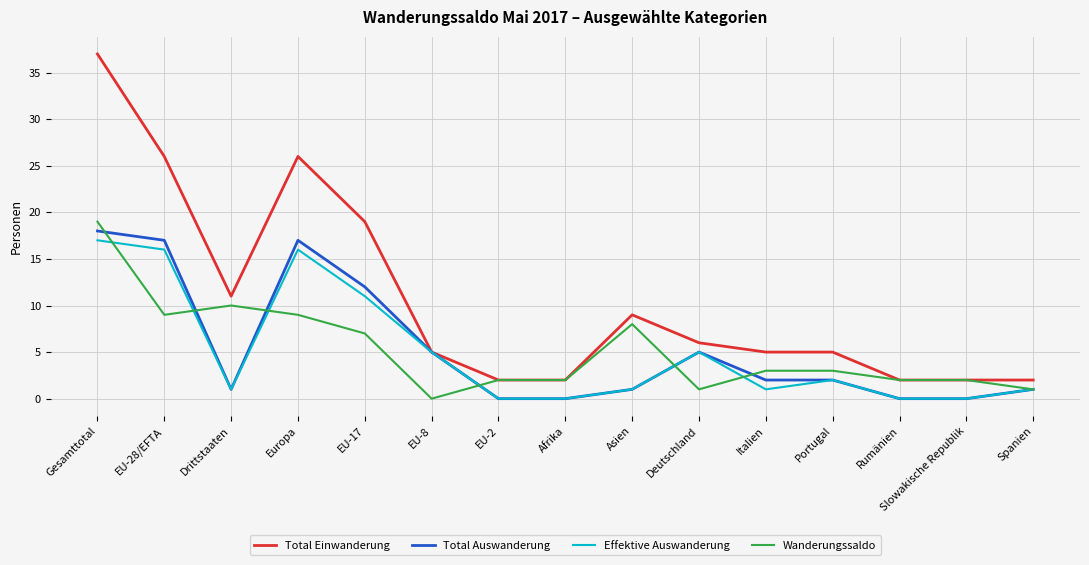

What is the difference between the highest and lowest values at EU-17?

12